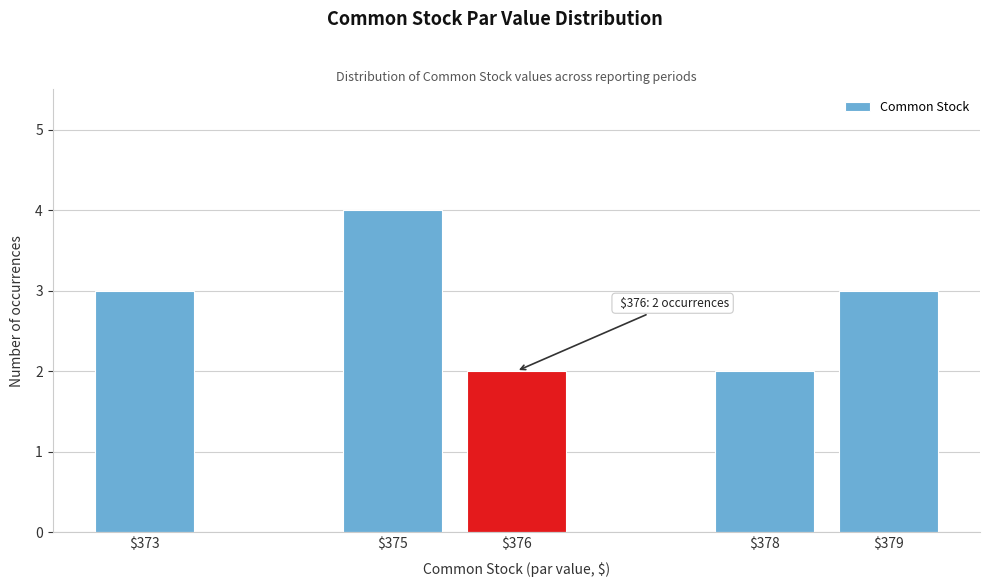

Reading left to right, extract all data points from this chart.

3	4	2	2	3